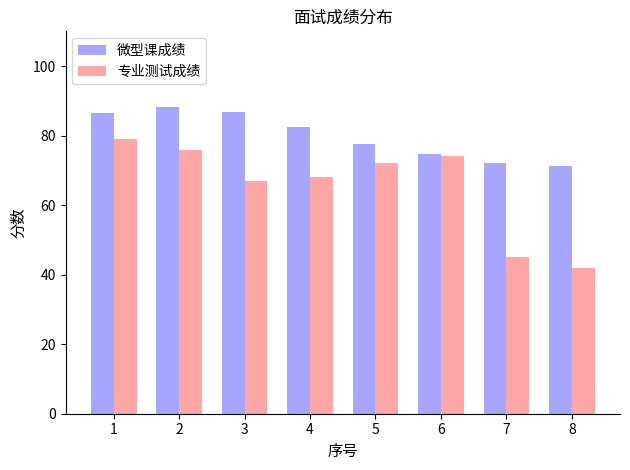

True or false: 微型课成绩 has a value of 121.4 at 1.

False